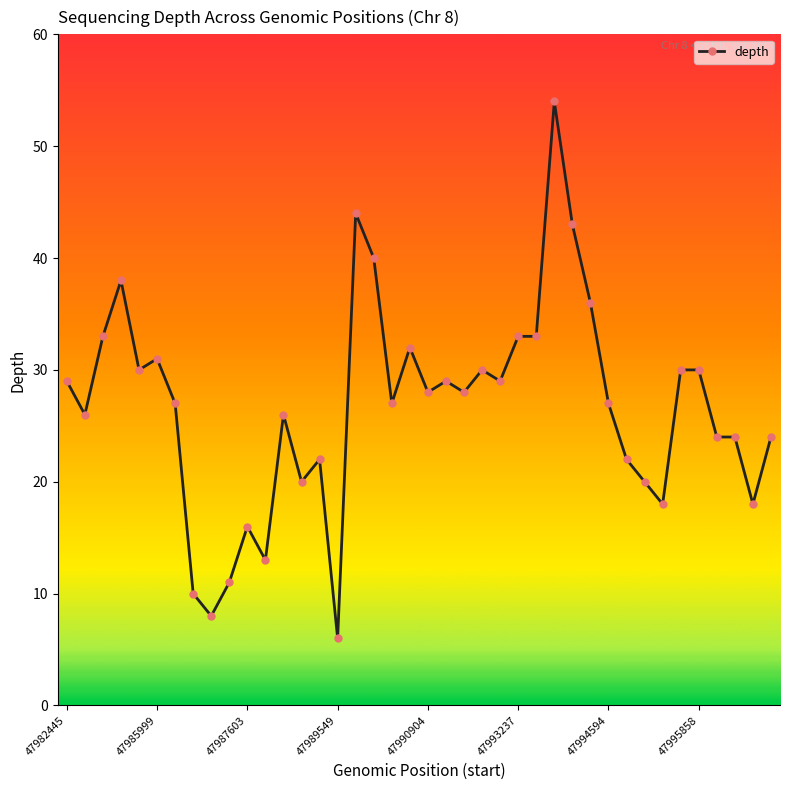

What is the maximum value shown in the chart?

54